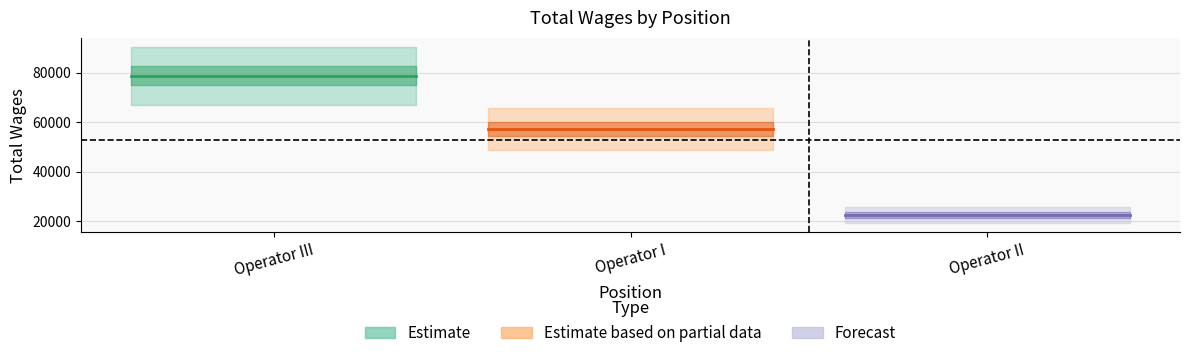

Reading left to right, transcribe all the data shown in this chart.

78765	57105	22460